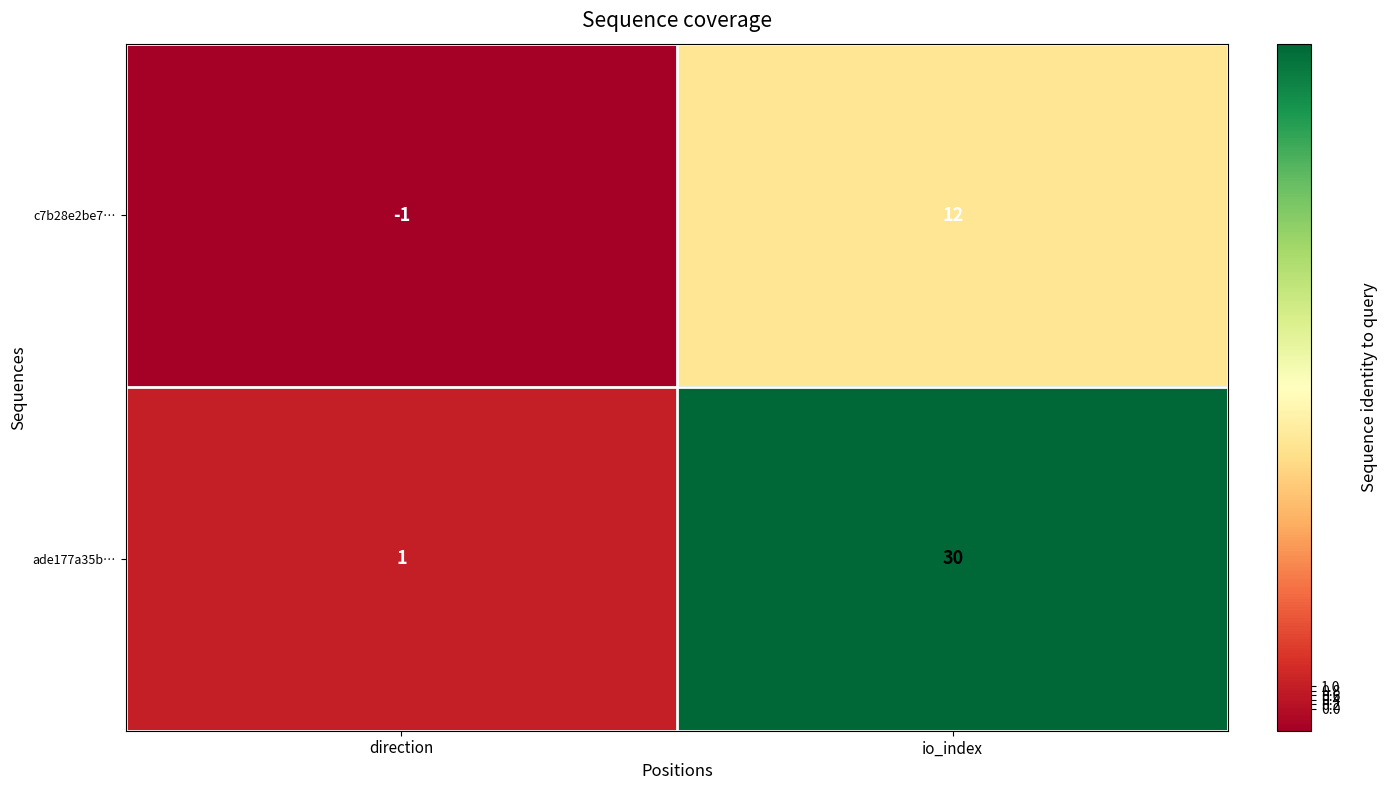

Which series has the largest range (max minus min)?

ade177a35b…